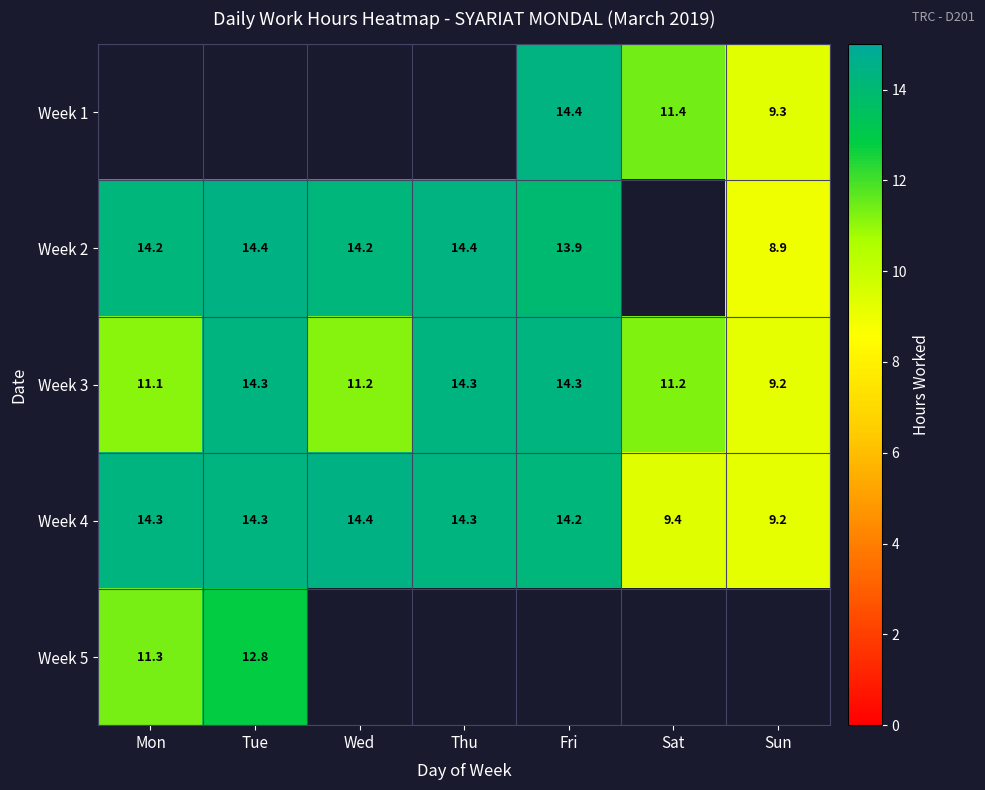

What is the spread (max minus min) of values at Sun?

0.4